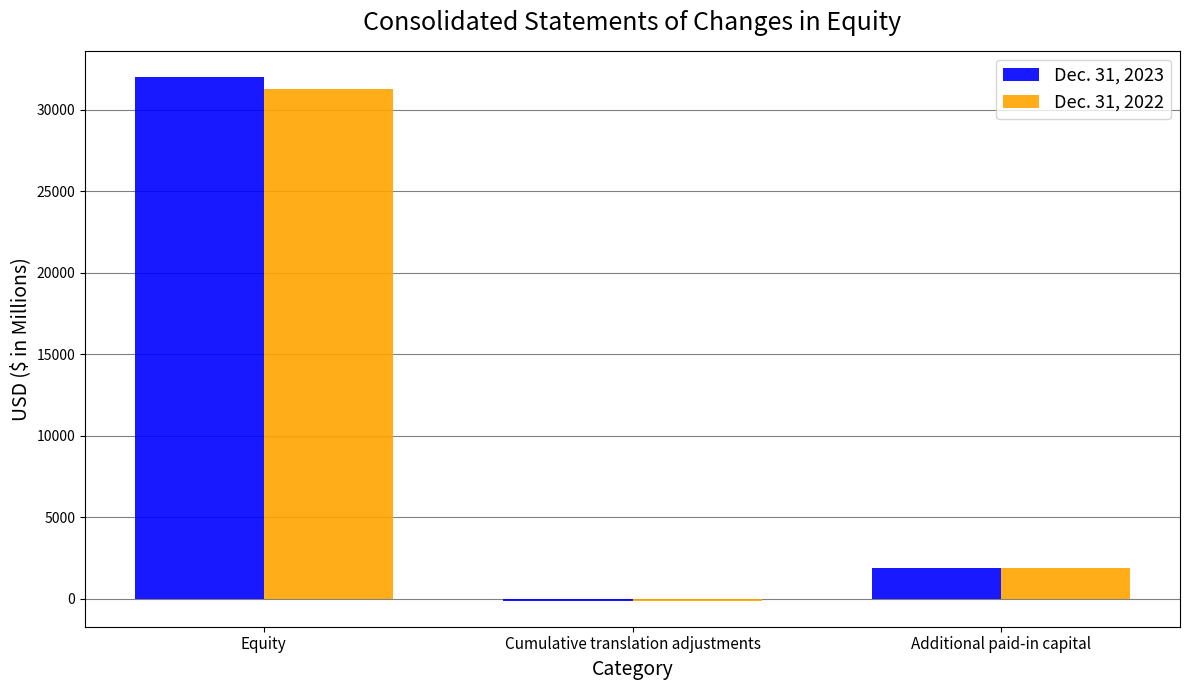

What are all the series names shown in the legend?

Dec. 31, 2023, Dec. 31, 2022